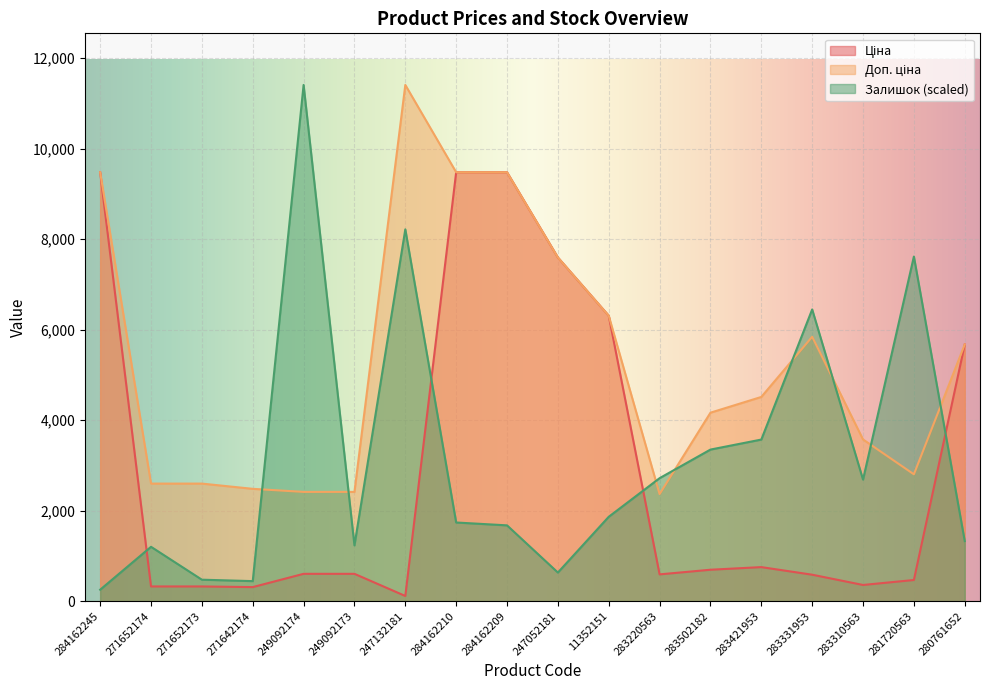

In Ціна, how many points are lower than both neighbors (excluding endpoints)?

4